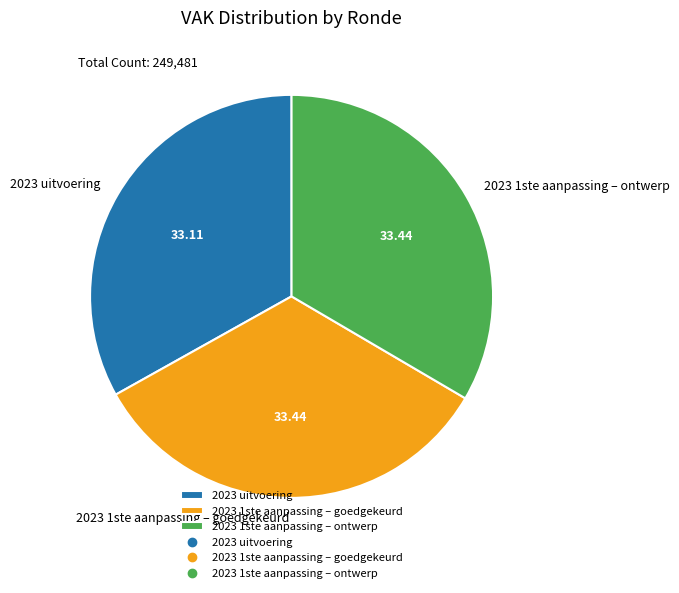

Is the sum of 2023 1ste aanpassing – goedgekeurd and 2023 uitvoering greater than half?

Yes